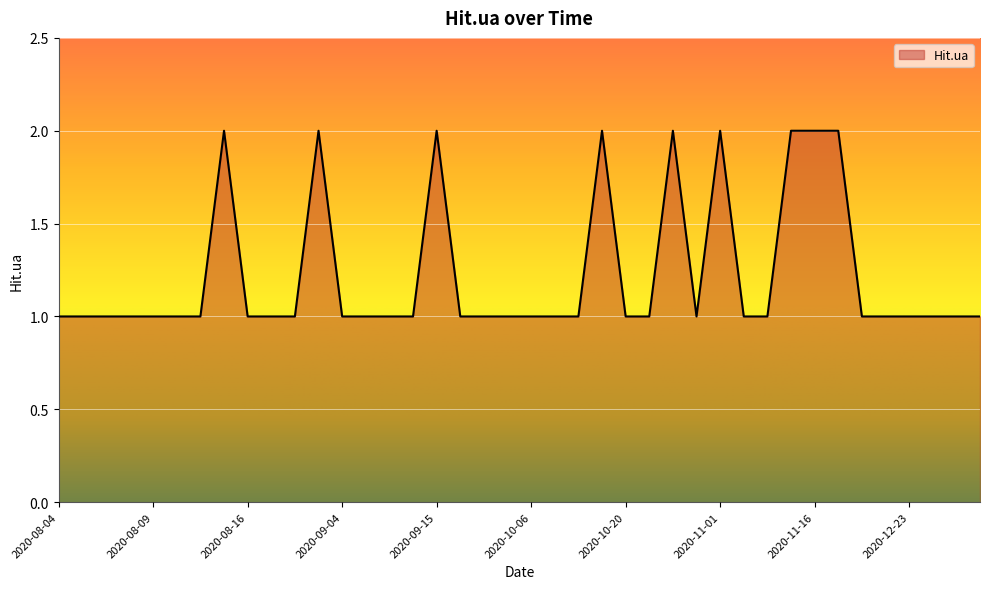

At which label is the value closest to 1?

2020-08-04